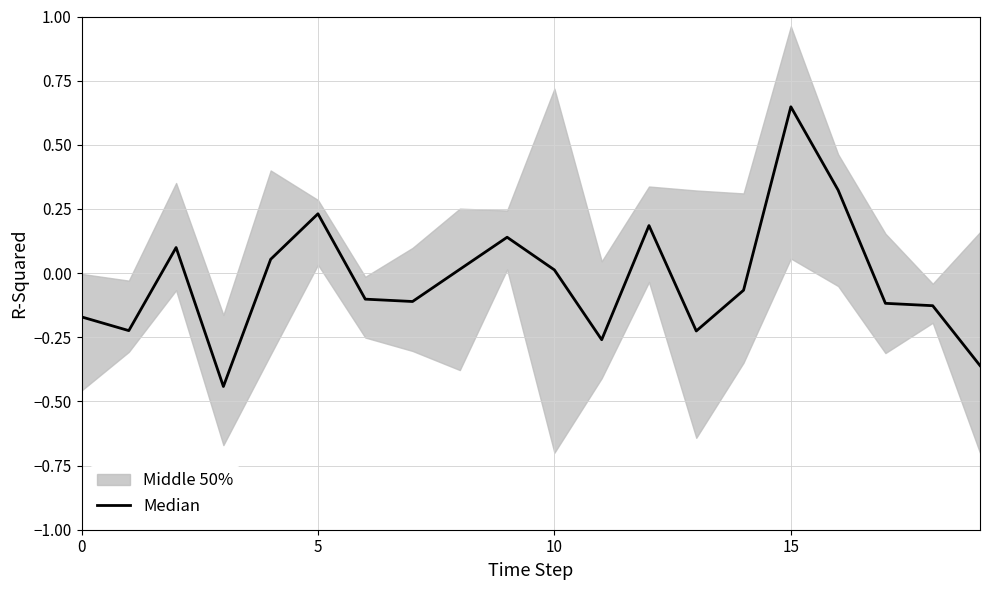

Reading left to right, what are all the values shown in this chart?

-0.2	-0.2	0.1	-0.4	0.1	0.2	-0.1	-0.1	0.0	0.1	0.0	-0.3	0.2	-0.2	-0.1	0.6	0.3	-0.1	-0.1	-0.4